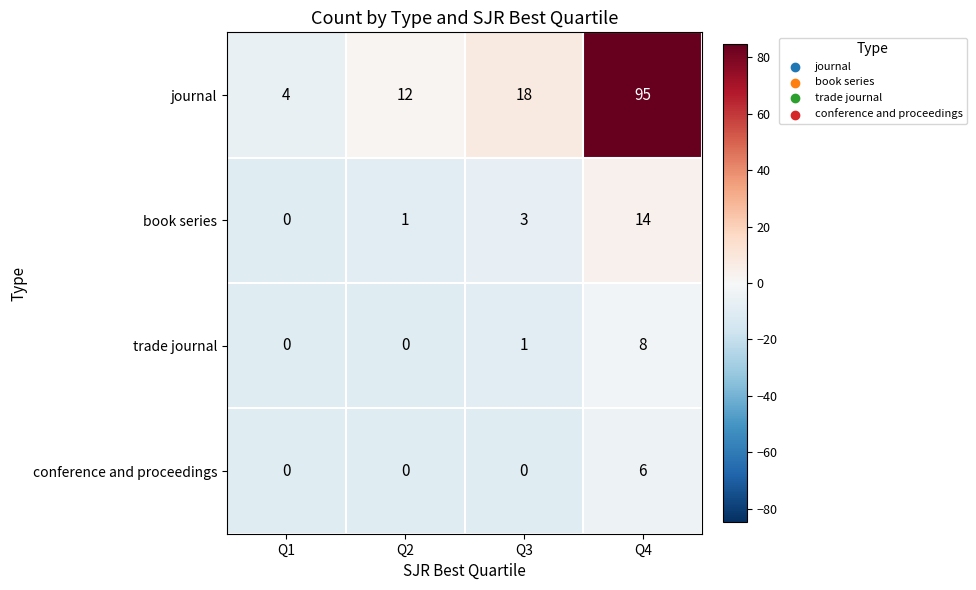

At which label does book series reach its minimum?

Q1